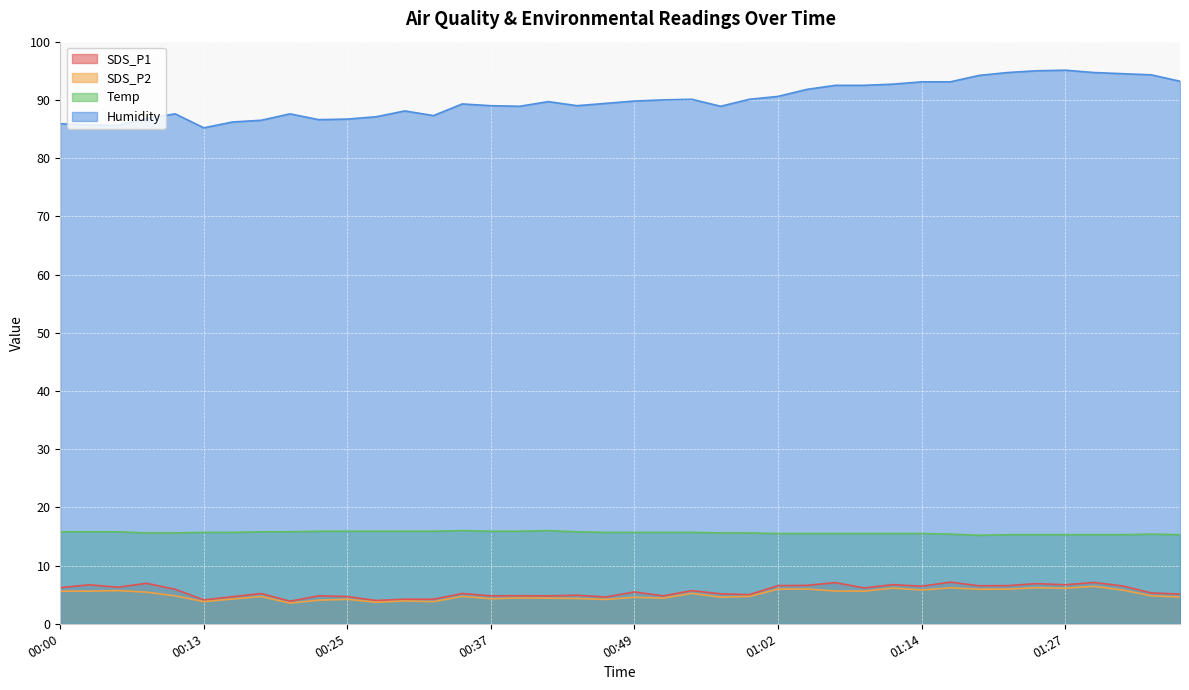

True or false: Humidity and Temp intersect in this chart.

False